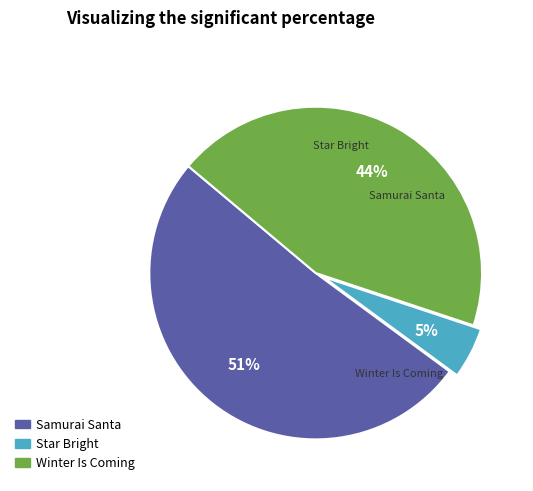

Between Winter Is Coming and Samurai Santa, which is larger?

Samurai Santa